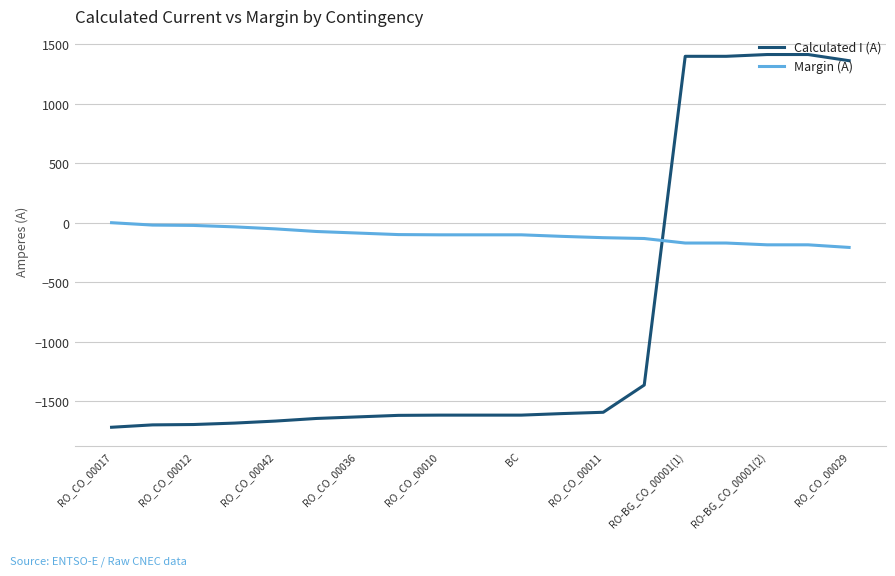

What is the difference between the second highest and minimum values in the Calculated I (A) series?

3134